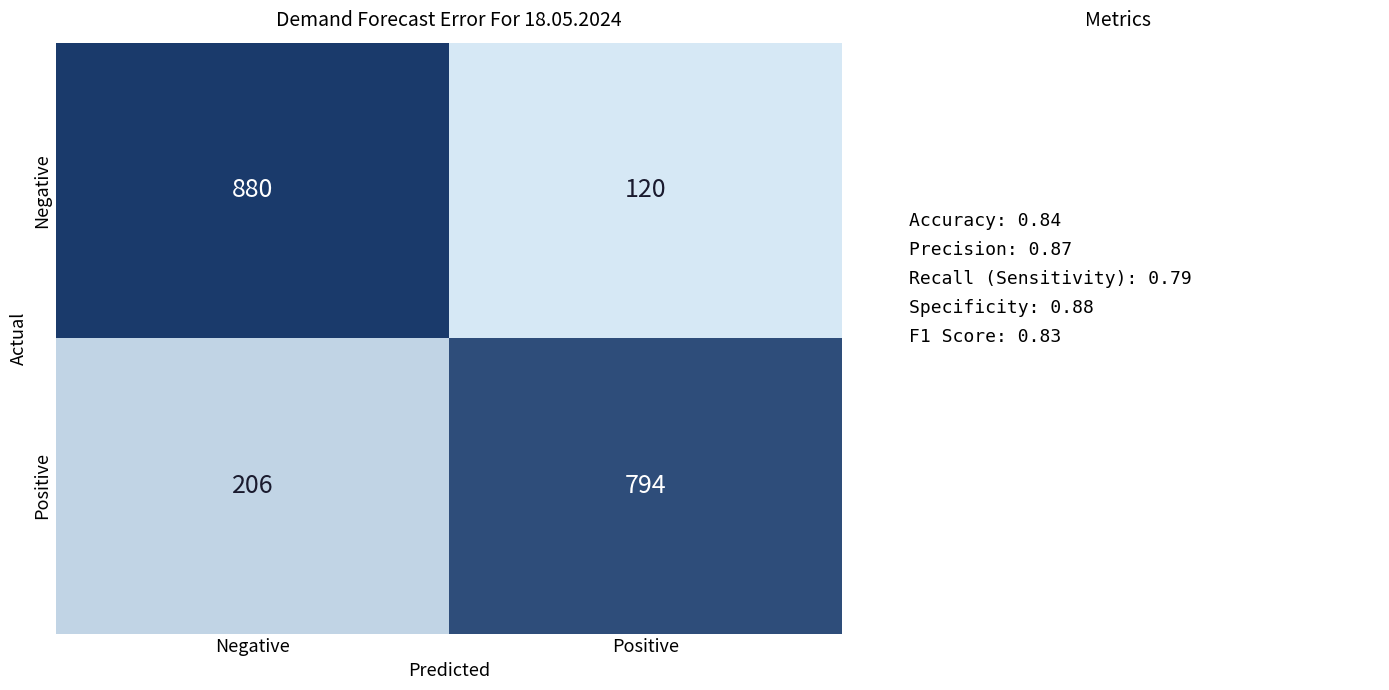

List the series in order of their peak value, highest first.

Negative, Positive